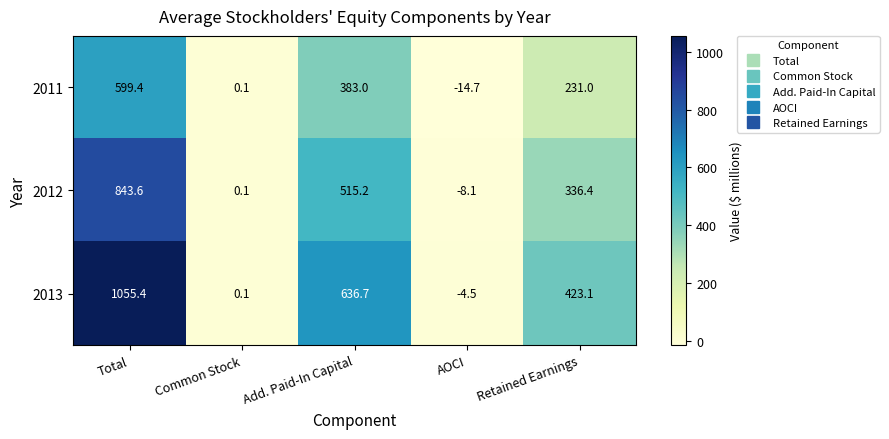

Reading left to right, what are all the values shown in this chart?

2011: 599.4	0.1	383.0	-14.7	231.0
2012: 843.6	0.1	515.2	-8.1	336.4
2013: 1055.4	0.1	636.7	-4.5	423.1